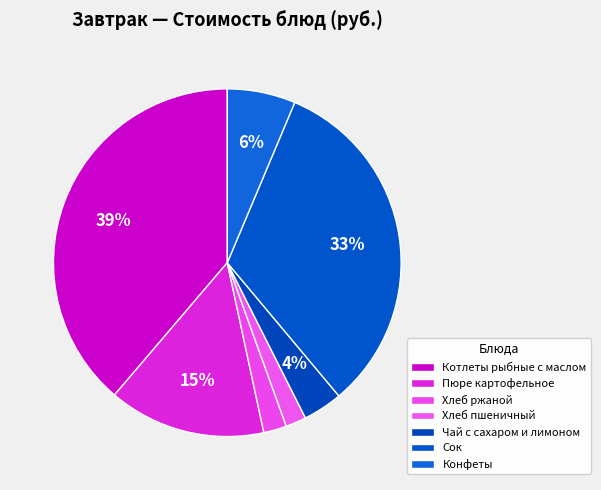

Count the number of slices in the pie.

7